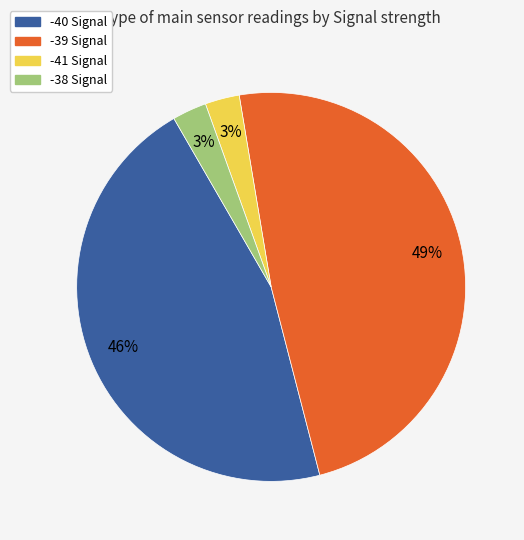

To the nearest percent, what is the difference between the largest and smallest slice percentages?

46%